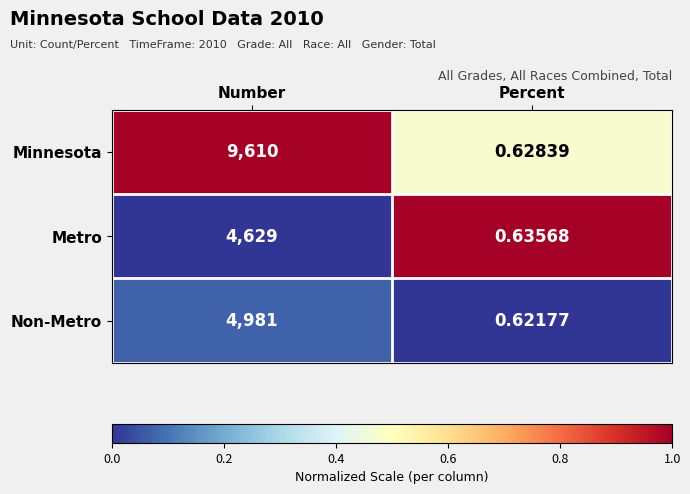

Which series changed the most between Number and Percent?

Minnesota